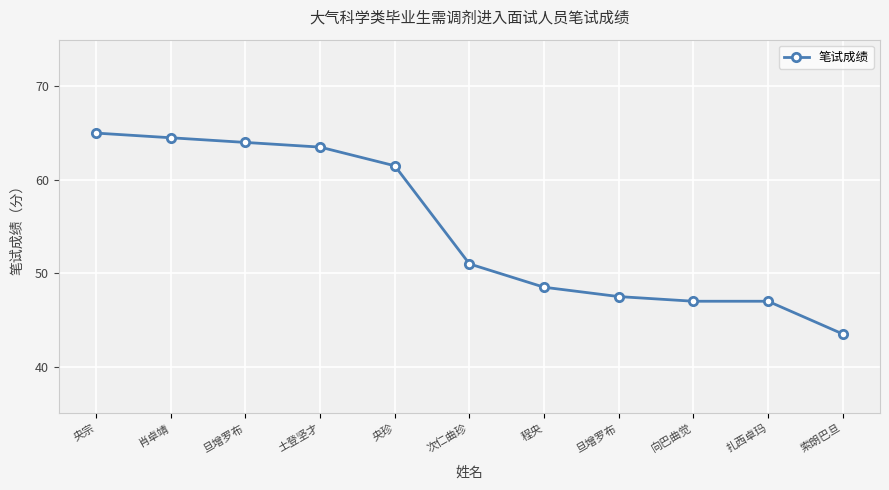

The chart shows a value of 65.0 at 央宗. True or false?

True